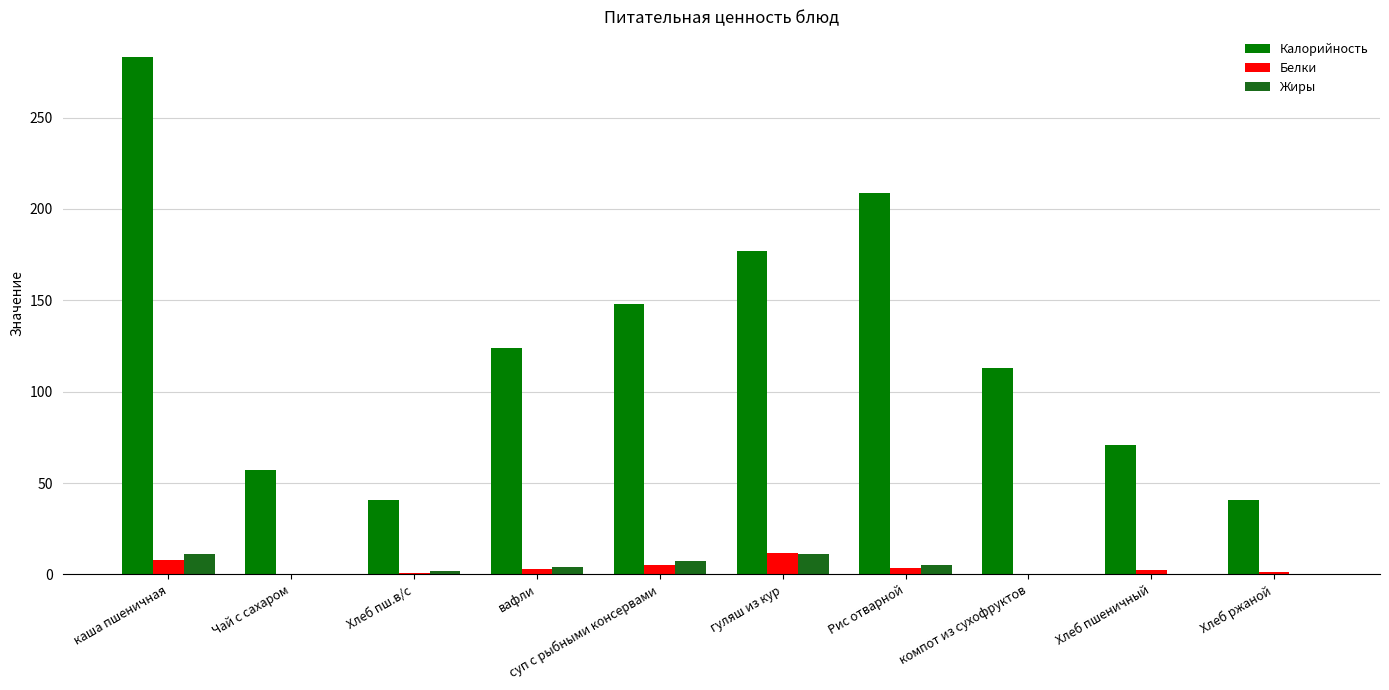

How many groups of bars are there?

10